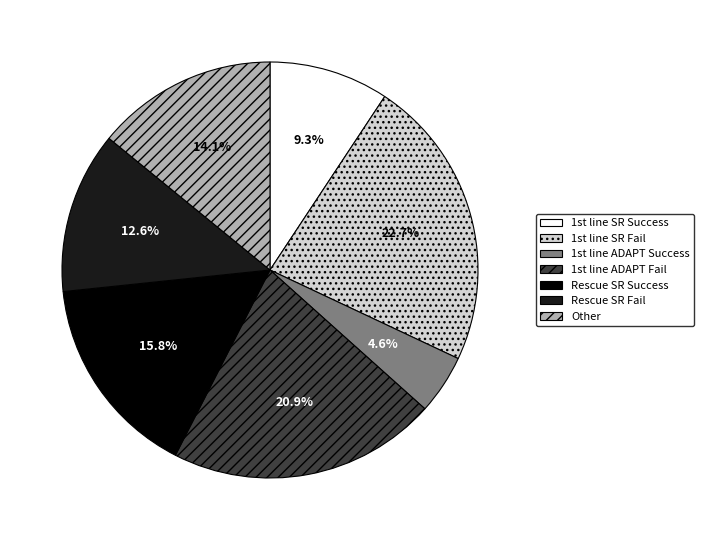

Is there any slice that represents more than half of the pie?

No